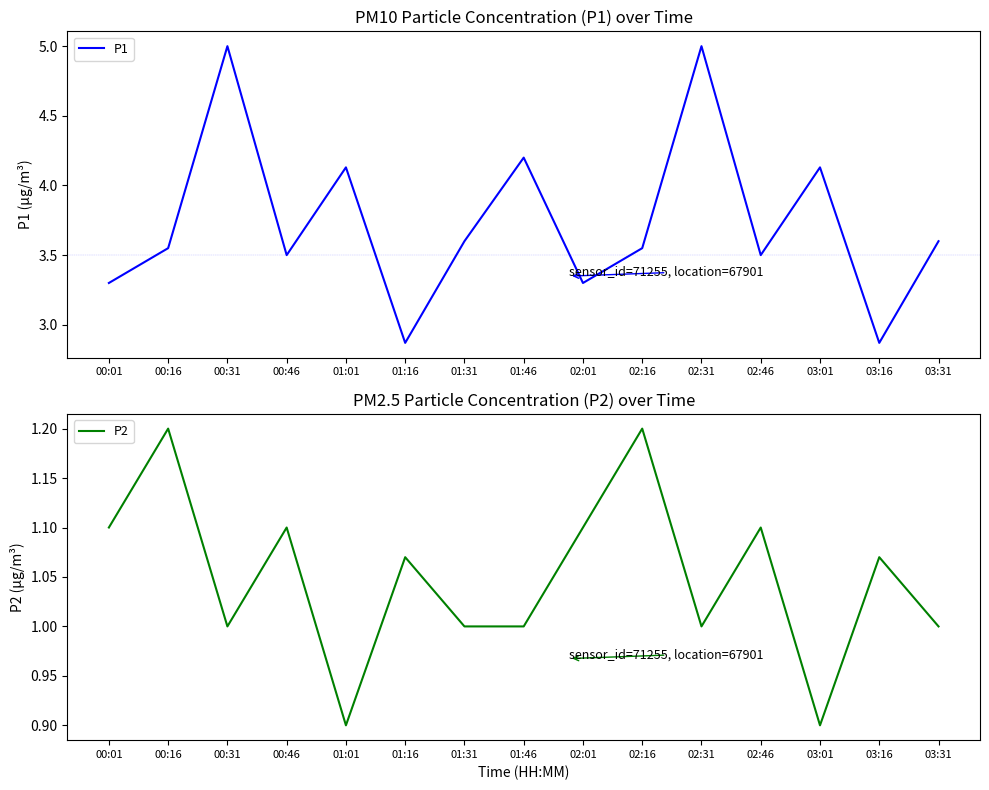

True or false: P2 has a value of 1.5 at 01:01.

False